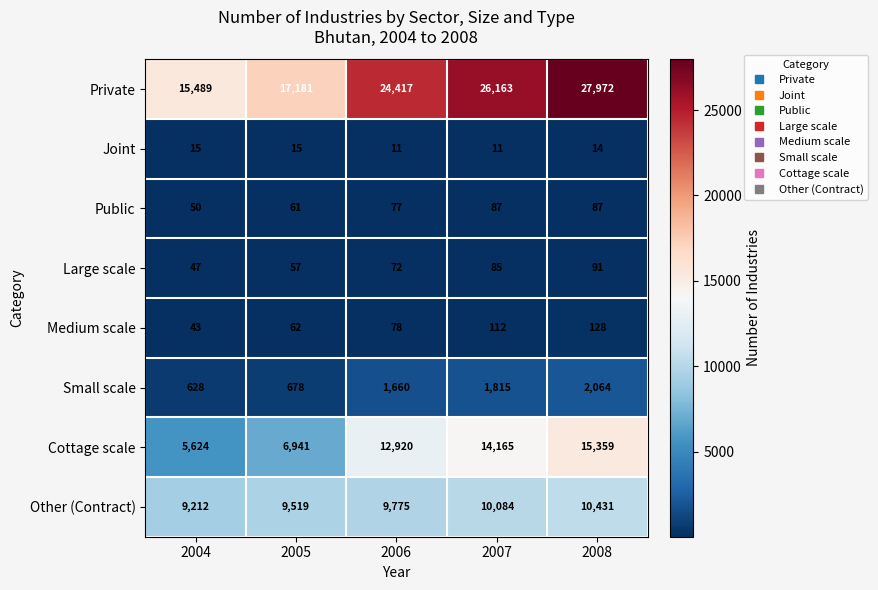

Which series has the largest range (max minus min)?

Private